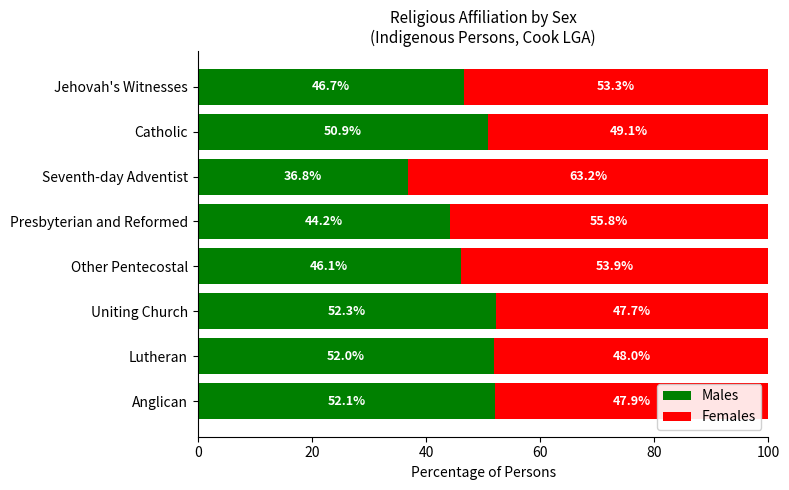

At which label is Males closest to 44?

Presbyterian and Reformed